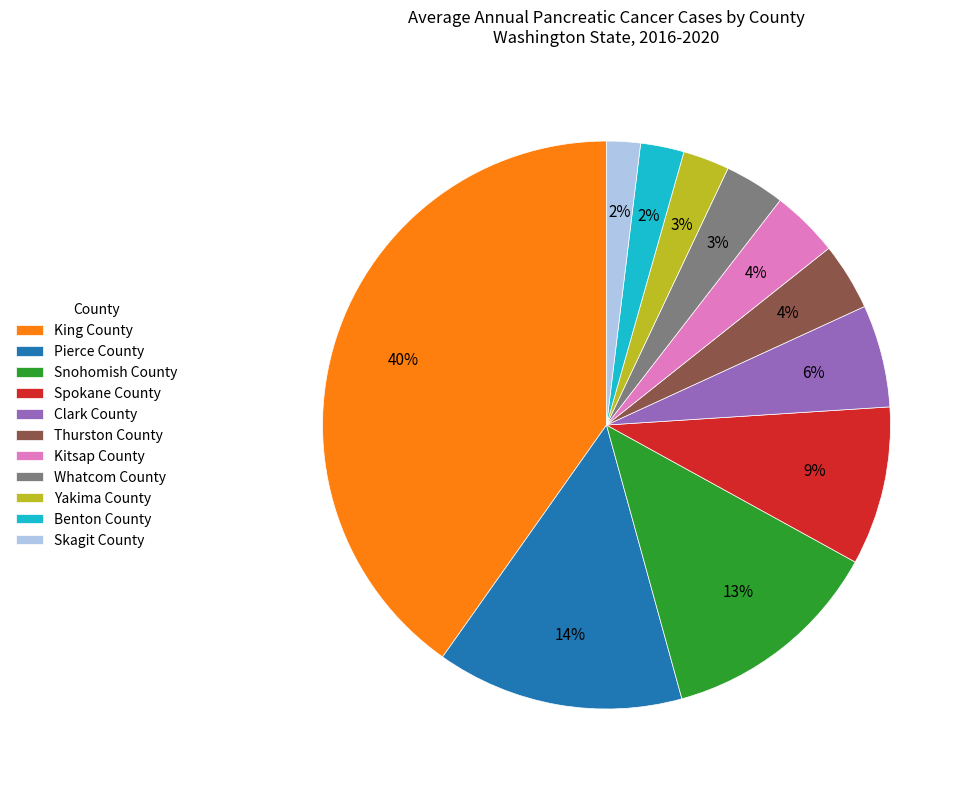

Approximately how many times larger is the value at Spokane County compared to Snohomish County?

0.7